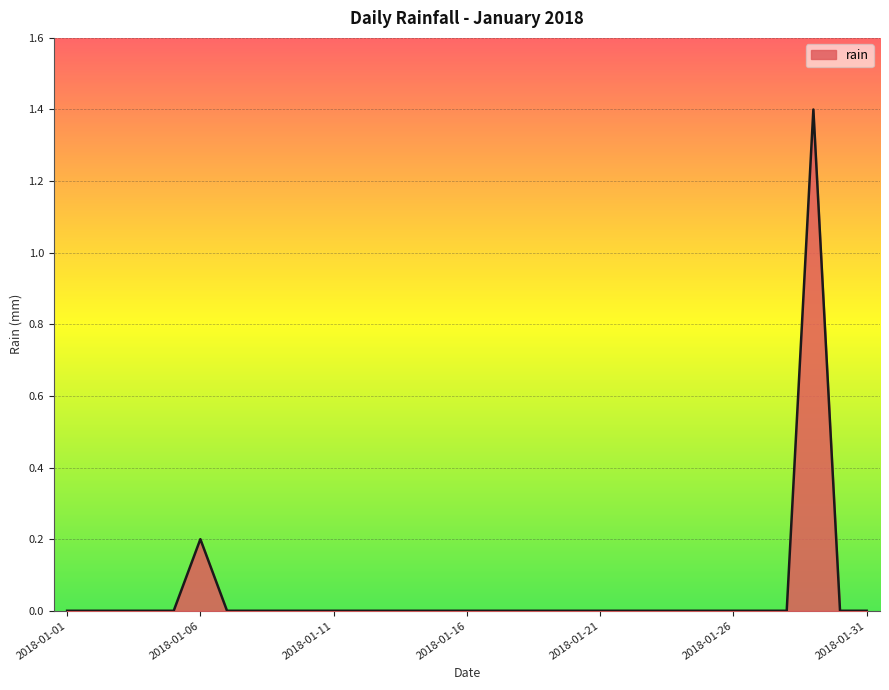

Rank the categories by value from highest to lowest.

2018-01-29, 2018-01-06, 2018-01-01, 2018-01-02, 2018-01-03, 2018-01-04, 2018-01-05, 2018-01-07, 2018-01-08, 2018-01-09, 2018-01-10, 2018-01-11, 2018-01-12, 2018-01-13, 2018-01-14, 2018-01-15, 2018-01-16, 2018-01-17, 2018-01-18, 2018-01-19, 2018-01-20, 2018-01-21, 2018-01-22, 2018-01-23, 2018-01-24, 2018-01-25, 2018-01-26, 2018-01-27, 2018-01-28, 2018-01-30, 2018-01-31